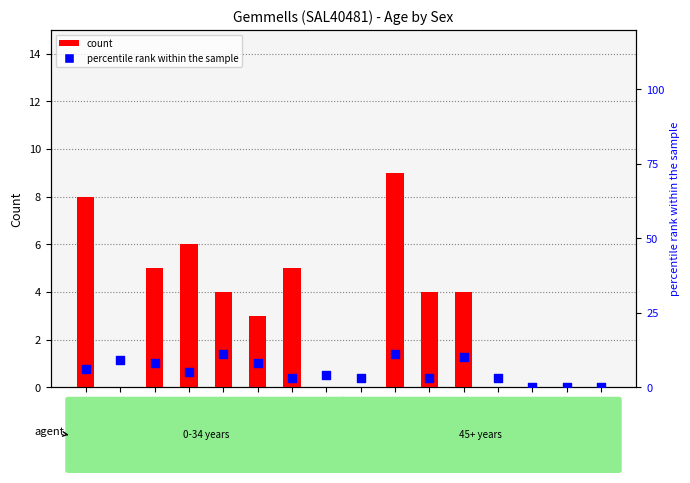

At which category is the sum across all series the highest?

60-64 years